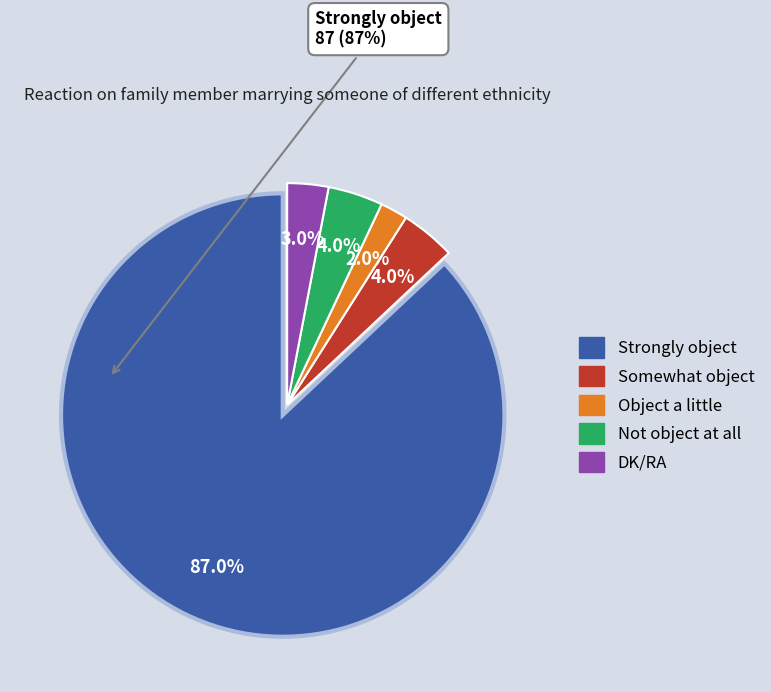

What percentage is the Strongly object slice, to the nearest percent?

87%